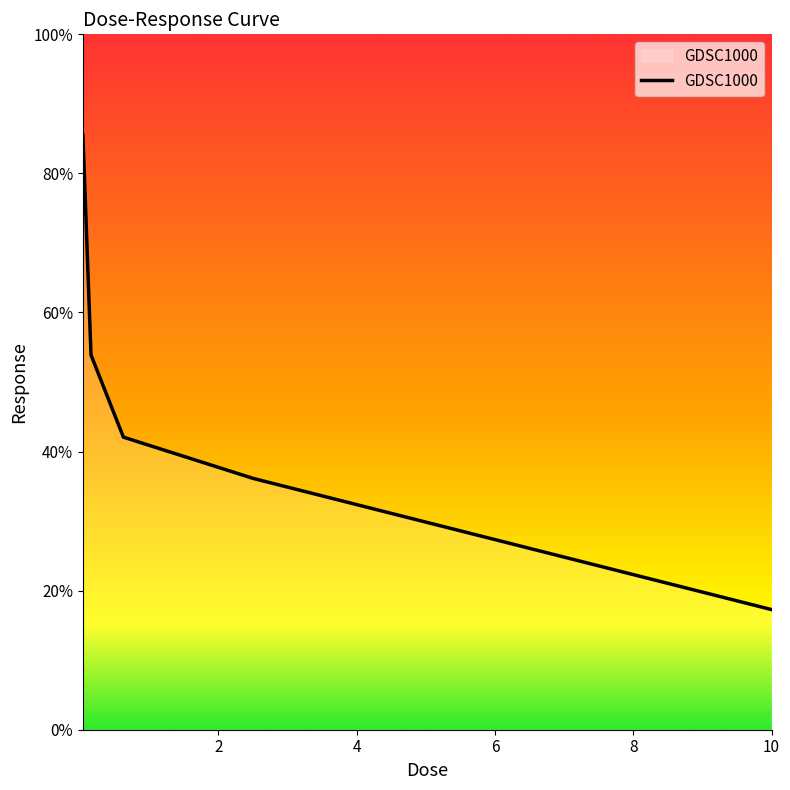

What is the difference between the maximum and second lowest values?

49.3